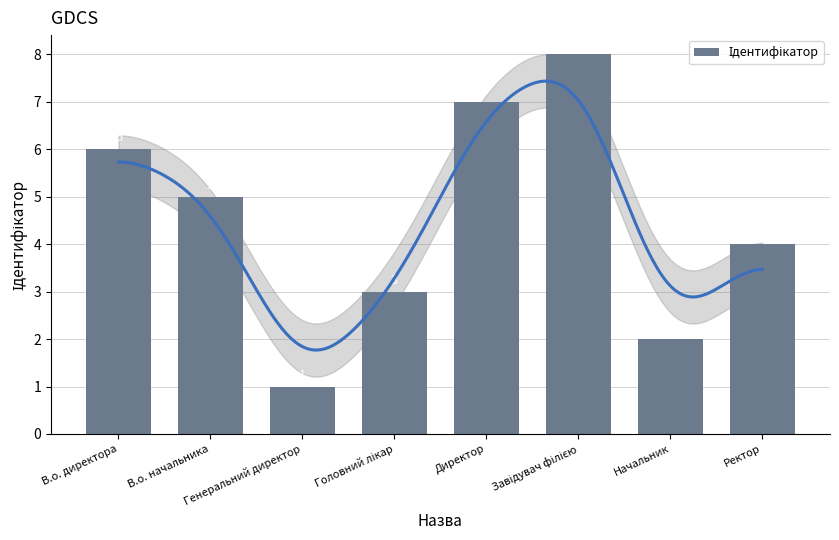

Are the bars grouped side by side (vs. stacked)?

No